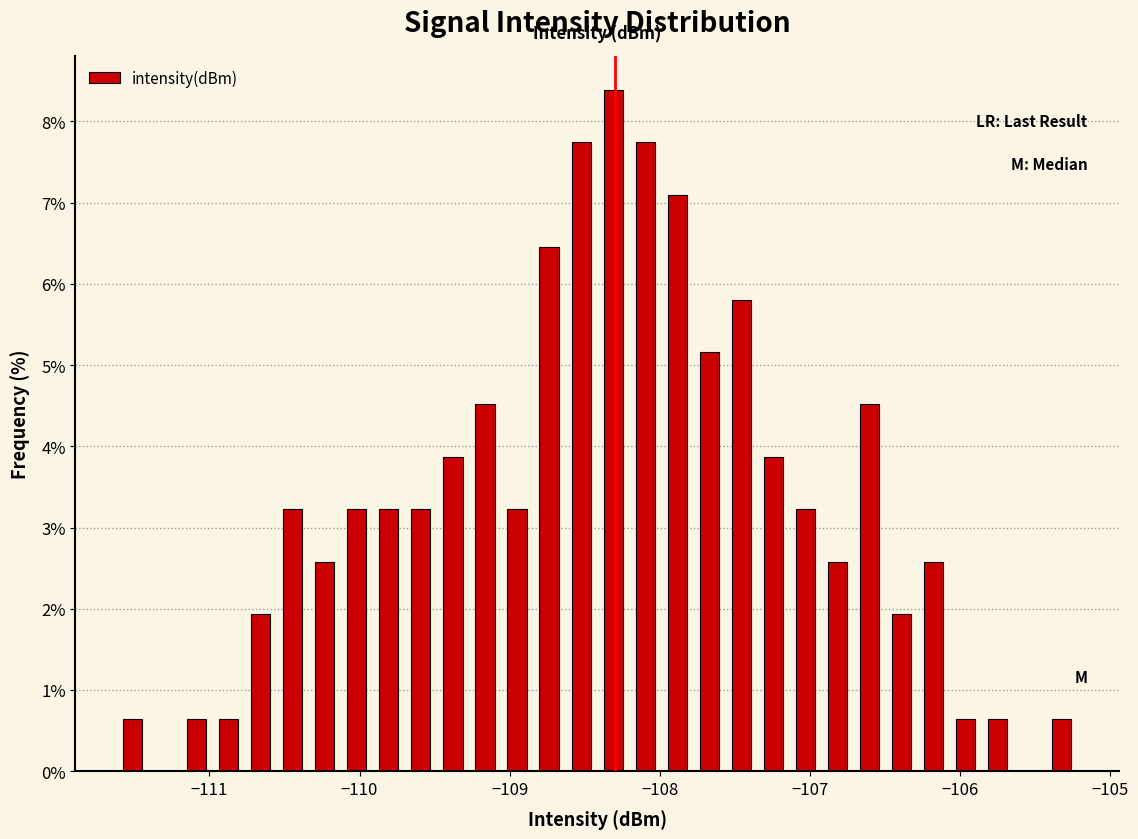

Read against the x-axis, roughly where is the centre of the tallest bar?

-108.3